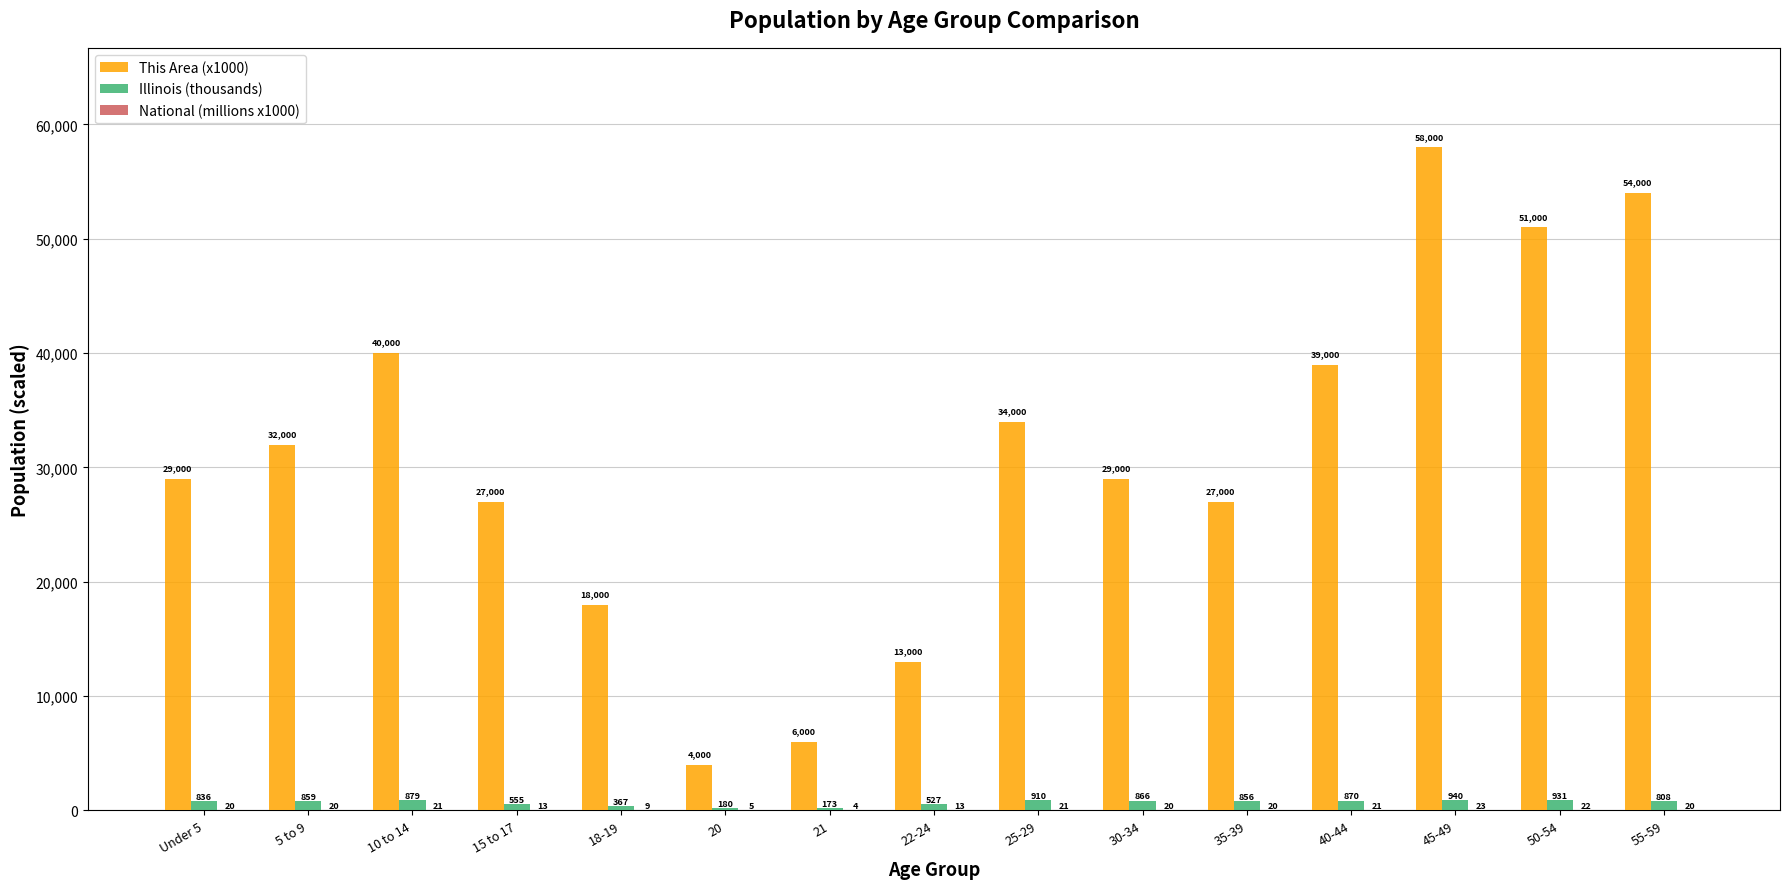

At which category is the sum across all series the highest?

45-49